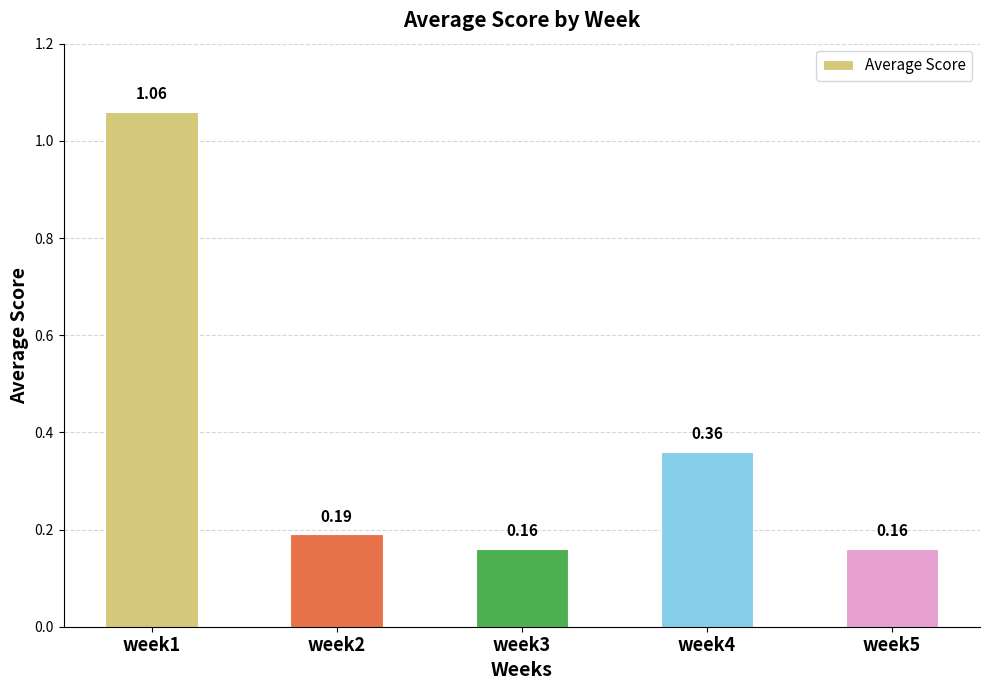

What is the sum of all values?

1.9